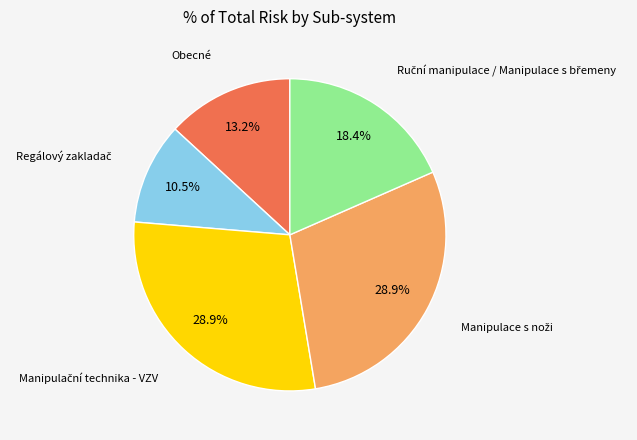

Is there a majority slice in this chart?

No